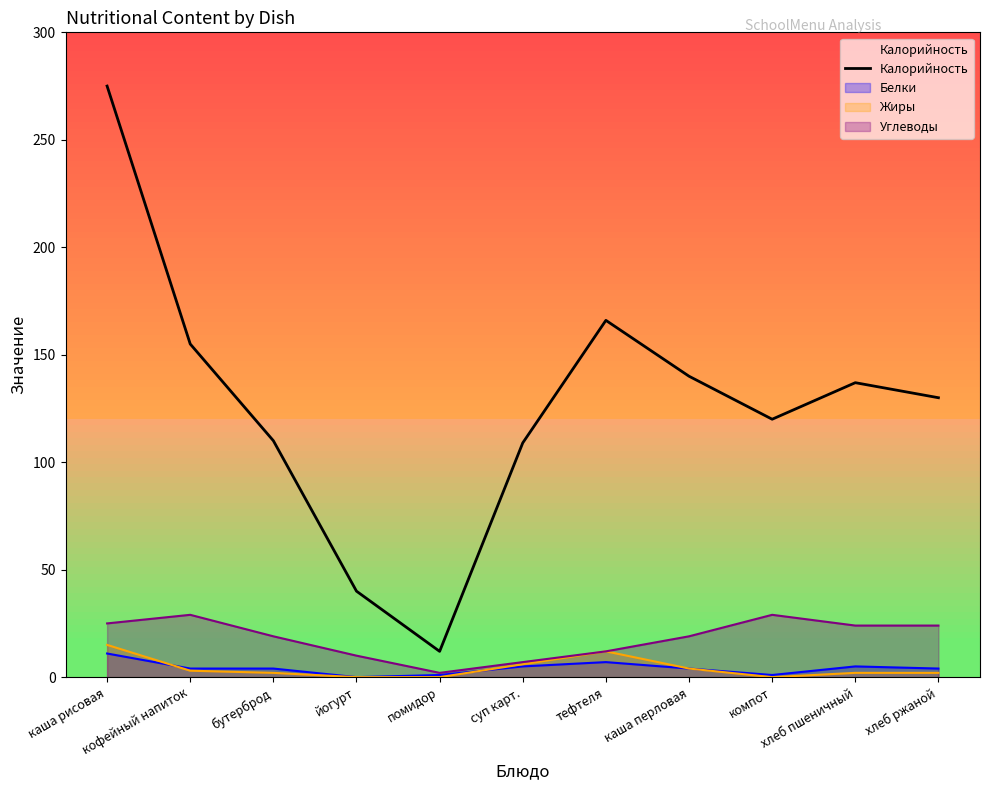

Which category has the highest value across all series?

каша рисовая